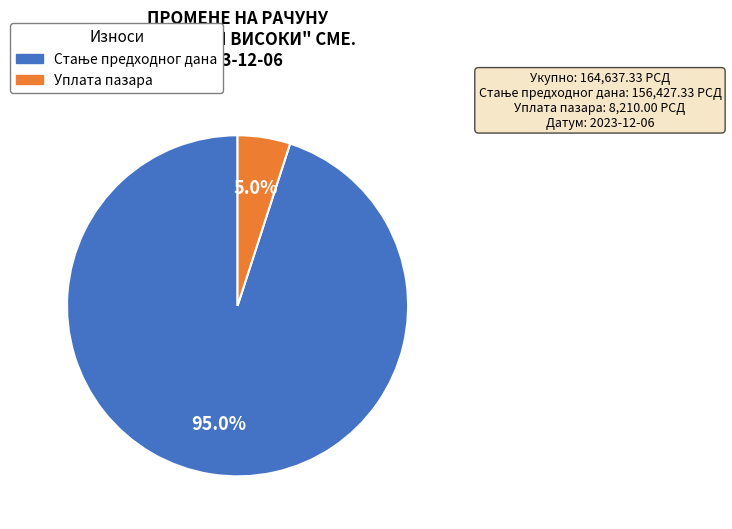

What portion of the pie excludes Уплата пазара?

95.0%